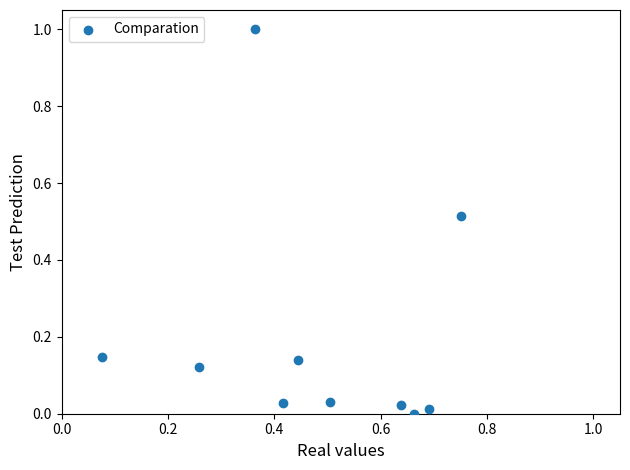

What is the range of X values (max minus min)?

0.7